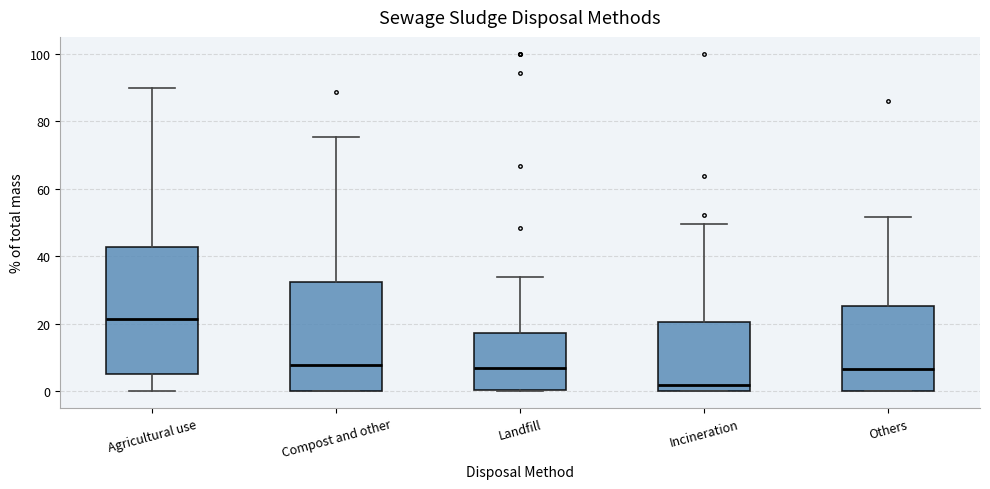

Comparing the boxes themselves (not the whiskers), which one is the tallest?

Agricultural use